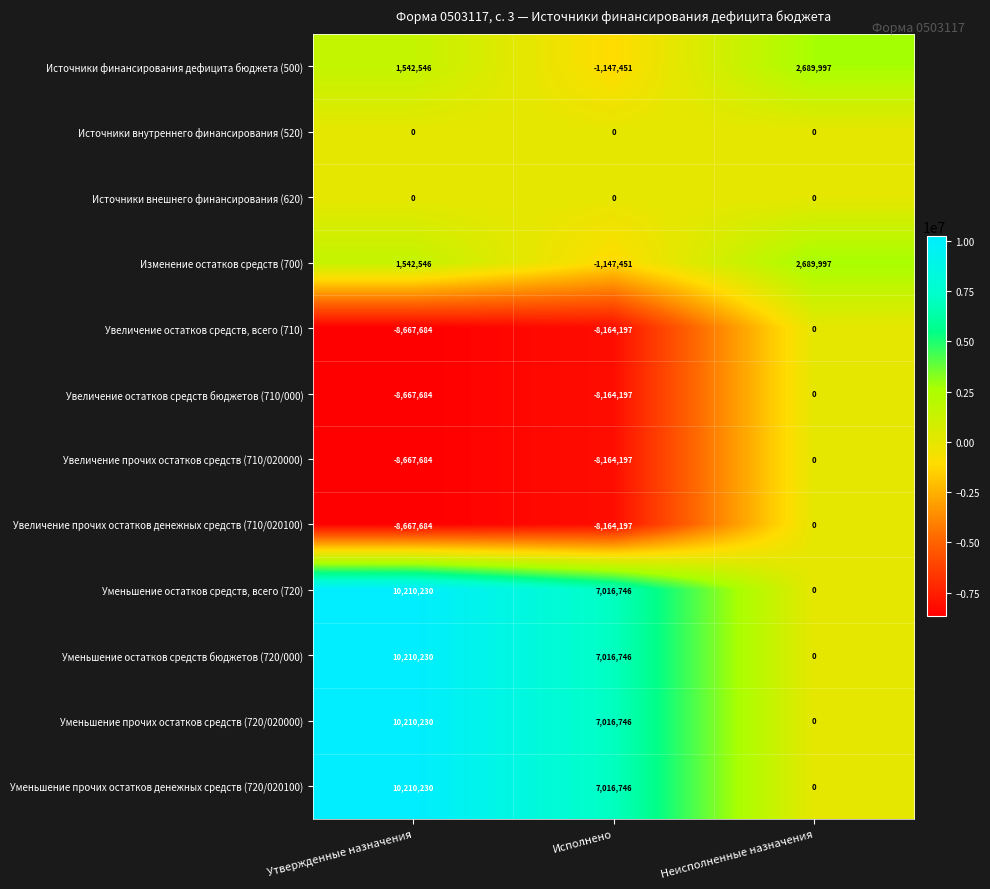

What is the average value of the Источники финансирования дефицита бюджета (500) series?

1028364